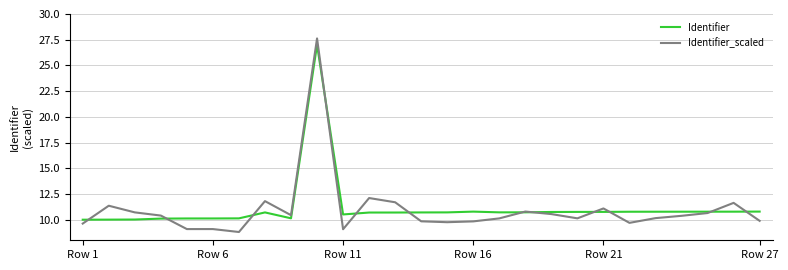

What is the lowest value of the Identifier series?

10.0